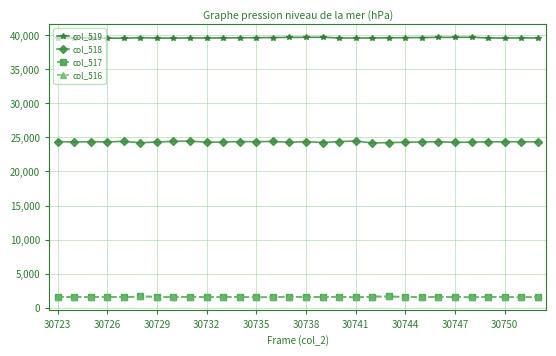

How many data points does each series have?

30